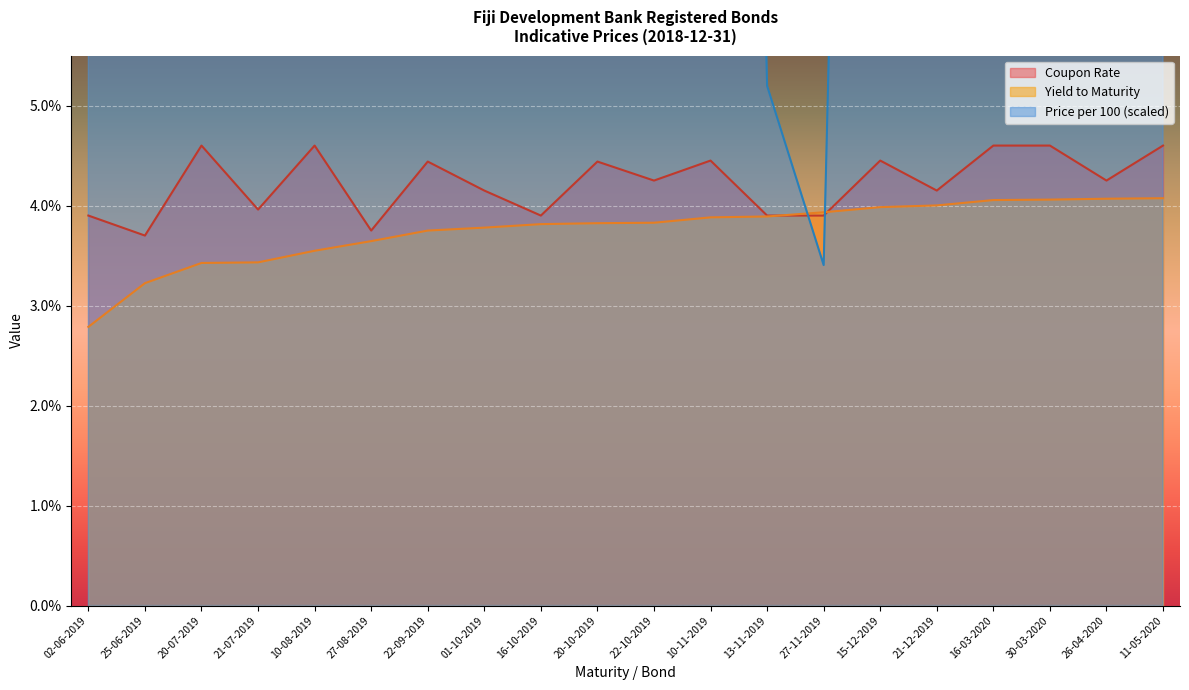

Is it true that Coupon Rate equals 0.0 at 25-06-2019?

False